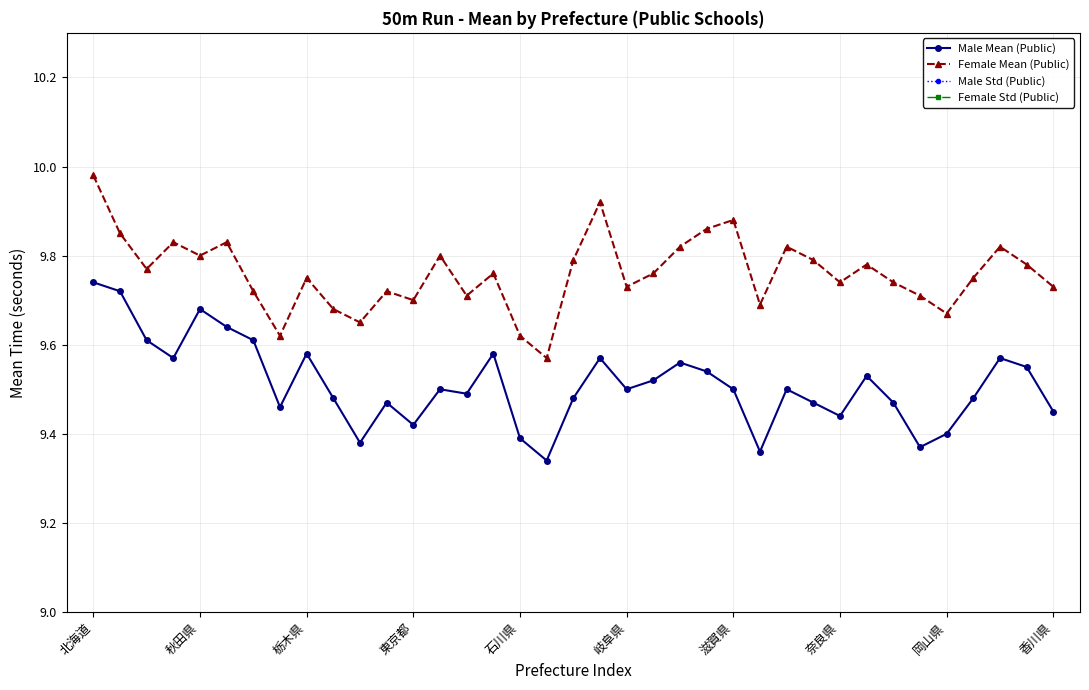

Reading left to right, what are all the values shown in this chart?

Male Mean (Public): 9.7	9.7	9.6	9.6	9.7	9.6	9.6	9.5	9.6	9.5	9.4	9.5	9.4	9.5	9.5	9.6	9.4	9.3	9.5	9.6	9.5	9.5	9.6	9.5	9.5	9.4	9.5	9.5	9.4	9.5	9.5	9.4	9.4	9.5	9.6	9.6	9.4
Female Mean (Public): 10.0	9.8	9.8	9.8	9.8	9.8	9.7	9.6	9.8	9.7	9.7	9.7	9.7	9.8	9.7	9.8	9.6	9.6	9.8	9.9	9.7	9.8	9.8	9.9	9.9	9.7	9.8	9.8	9.7	9.8	9.7	9.7	9.7	9.8	9.8	9.8	9.7
Male Std (Public): 1.2	1.3	1.2	1.1	1.3	1.2	1.2	1.3	1.2	1.1	1.0	1.1	1.1	1.1	1.1	1.1	1.1	1.1	1.1	1.1	1.1	1.1	1.2	1.2	1.1	1.0	1.1	1.1	1.1	1.1	1.1	1.0	1.0	1.1	1.1	1.1	1.1
Female Std (Public): 1.1	1.1	1.0	1.0	1.0	1.0	1.0	1.0	1.0	1.0	0.9	1.0	0.9	1.0	0.9	1.0	0.9	0.9	0.9	1.0	0.9	0.9	1.0	1.0	0.9	0.9	1.0	0.9	0.9	1.0	0.9	0.9	0.9	1.0	0.9	0.9	0.9